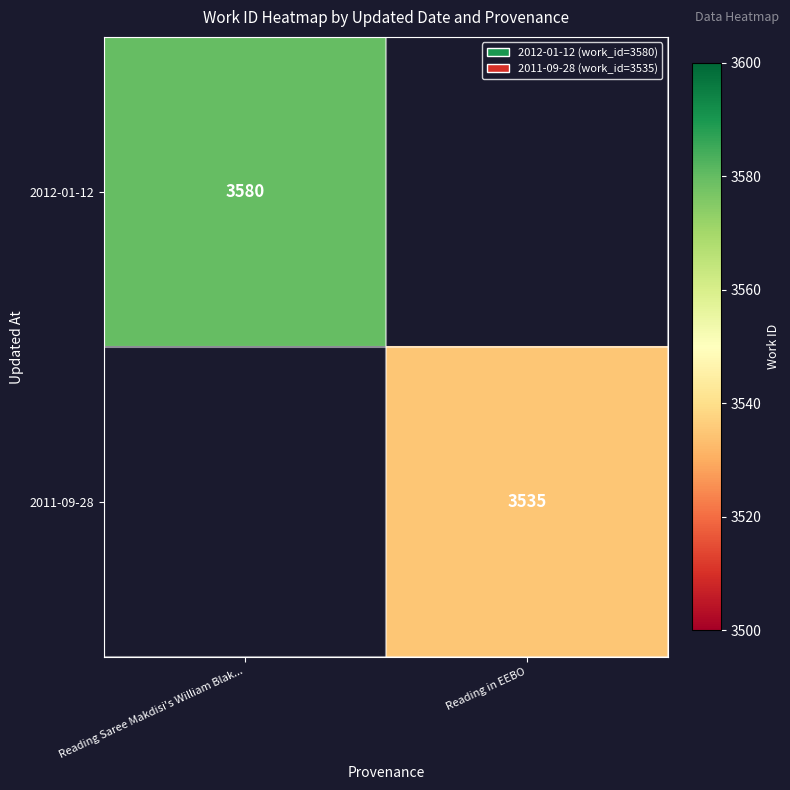

True or false: 2012-01-12 has a value of 3580 at Reading Saree Makdisi's William Blak....

True